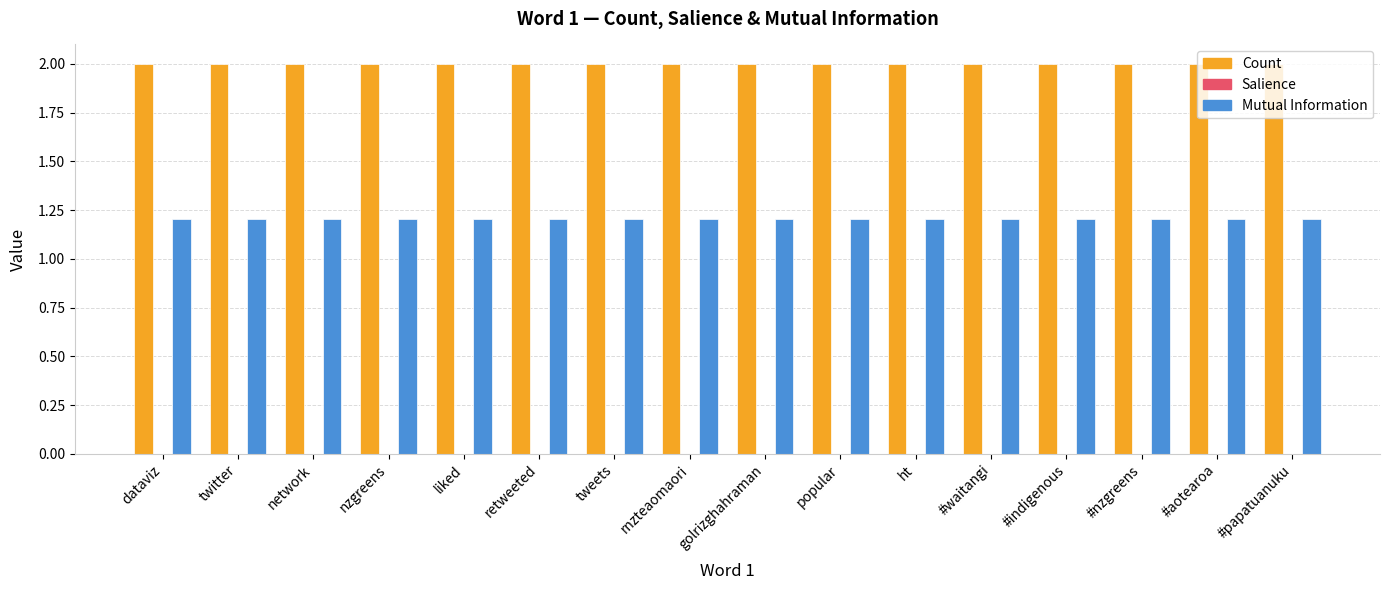

At how many categories does at least one series exceed 1?

16